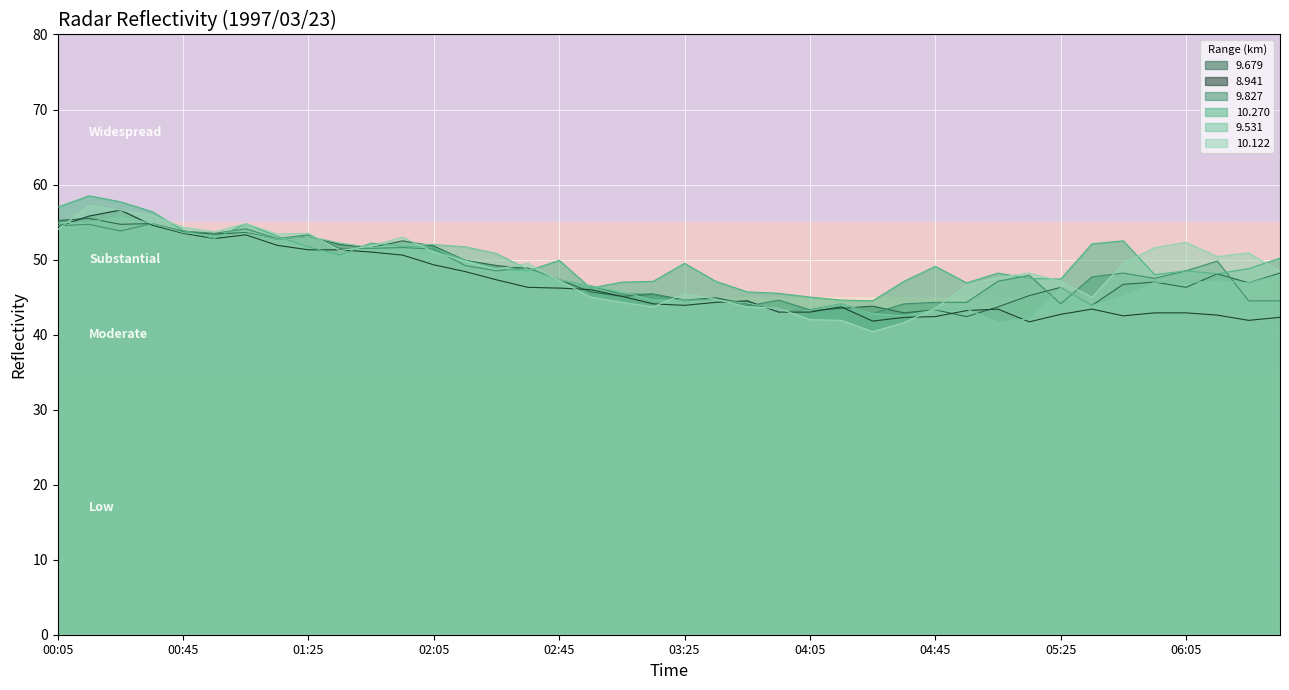

Reading right to left, transcribe all the data shown in this chart.

9.679: 48.2	46.9	48.1	46.3	47.0	46.7	43.9	46.3	45.2	43.7	42.4	43.3	42.9	43.8	43.5	43.2	43.4	44.1	44.9	44.6	45.4	45.1	45.7	47.3	48.8	49.2	49.9	51.8	52.5	51.6	52.0	53.1	52.7	53.6	53.4	53.7	54.8	54.7	55.5	55.2
8.941: 42.3	41.9	42.6	42.9	42.9	42.5	43.4	42.7	41.7	43.4	43.2	42.4	42.3	41.8	43.7	43.0	43.0	44.5	44.3	43.9	44.1	45.1	46.0	46.2	46.3	47.3	48.4	49.3	50.6	51.0	51.3	51.3	51.9	53.3	52.8	53.5	54.6	56.6	55.8	54.4
9.827: 44.5	44.5	49.8	48.5	47.5	48.2	47.7	44.1	47.9	47.1	44.3	44.3	44.1	42.8	44.1	43.3	44.6	43.8	44.8	44.5	45.4	45.4	46.5	47.3	48.9	48.5	49.2	51.4	51.6	51.5	51.5	53.3	52.8	54.1	53.5	53.8	54.8	53.8	54.7	54.5
10.270: 50.2	48.8	48.1	48.5	48.0	52.5	52.1	47.4	47.5	48.2	46.9	49.1	47.1	44.5	44.6	45.0	45.5	45.7	47.1	49.5	47.1	47.0	46.2	49.9	48.5	48.8	49.9	51.6	51.8	52.2	50.6	51.7	53.1	54.8	52.8	53.9	56.4	57.7	58.5	57.0
9.531: 48.0	46.9	47.2	46.9	47.0	45.2	43.9	46.3	42.1	41.7	43.4	43.3	42.5	42.8	44.1	43.2	43.4	44.2	44.6	44.6	44.6	45.7	46.5	47.3	48.7	50.8	51.7	52.0	52.1	51.6	52.2	53.1	52.7	53.5	53.1	53.6	54.8	55.8	55.0	54.9
10.122: 48.4	50.9	50.4	52.3	51.6	49.5	45.0	47.1	48.2	47.6	46.6	43.5	41.6	40.4	41.9	42.0	43.5	43.7	44.7	45.5	43.7	44.3	45.0	47.2	49.5	48.7	49.8	51.0	53.0	51.8	51.2	53.5	53.4	54.8	53.7	54.3	55.9	56.6	57.2	54.0